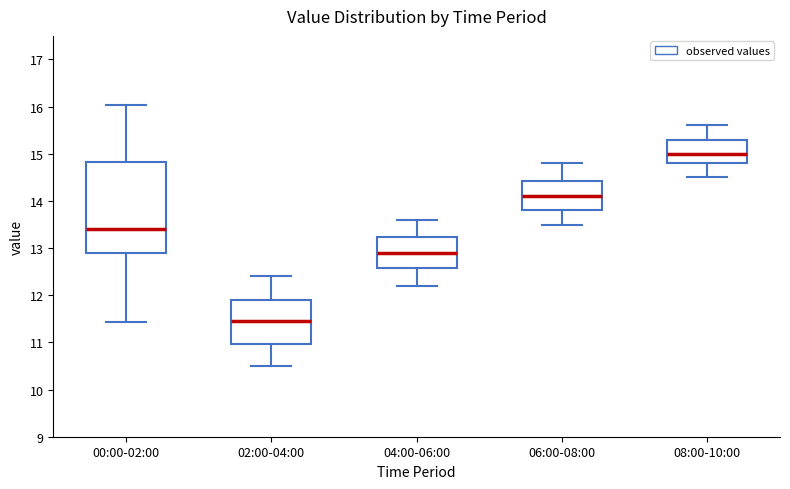

Reading left to right, transcribe this box plot: for each box, give where its median line is, the range the box spans, and where its two whiskers end, as read against the y-axis. The values are not printed on the chart, so give them approximately, as read against the axis.

00:00-02:00: median 13.4, box 12.9 to 14.8, whiskers 11.4 to 16.0
02:00-04:00: median 11.5, box 11.0 to 11.9, whiskers 10.5 to 12.4
04:00-06:00: median 12.9, box 12.6 to 13.2, whiskers 12.2 to 13.6
06:00-08:00: median 14.1, box 13.8 to 14.4, whiskers 13.5 to 14.8
08:00-10:00: median 15.0, box 14.8 to 15.3, whiskers 14.5 to 15.6